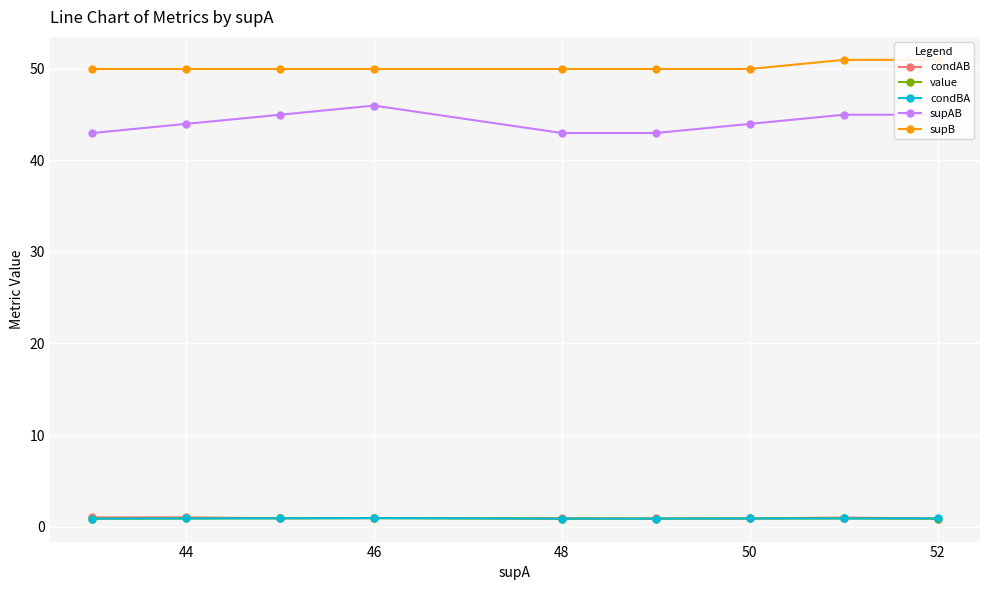

True or false: supAB has a value of 13.6 at 48.

False